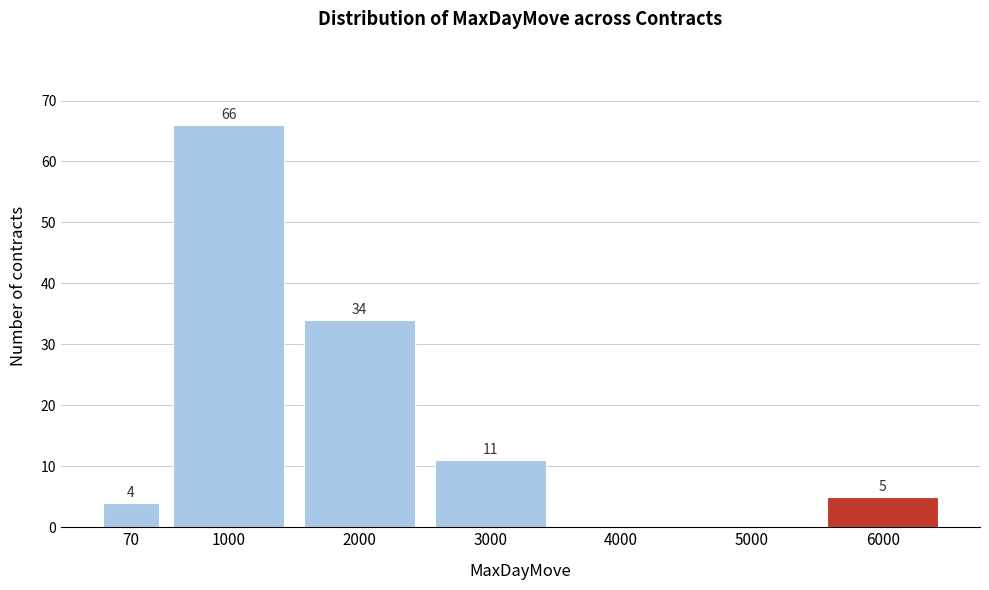

Reading right to left, transcribe all the data shown in this chart.

6000=5	5000=0	4000=0	3000=11	2000=34	1000=66	70=4